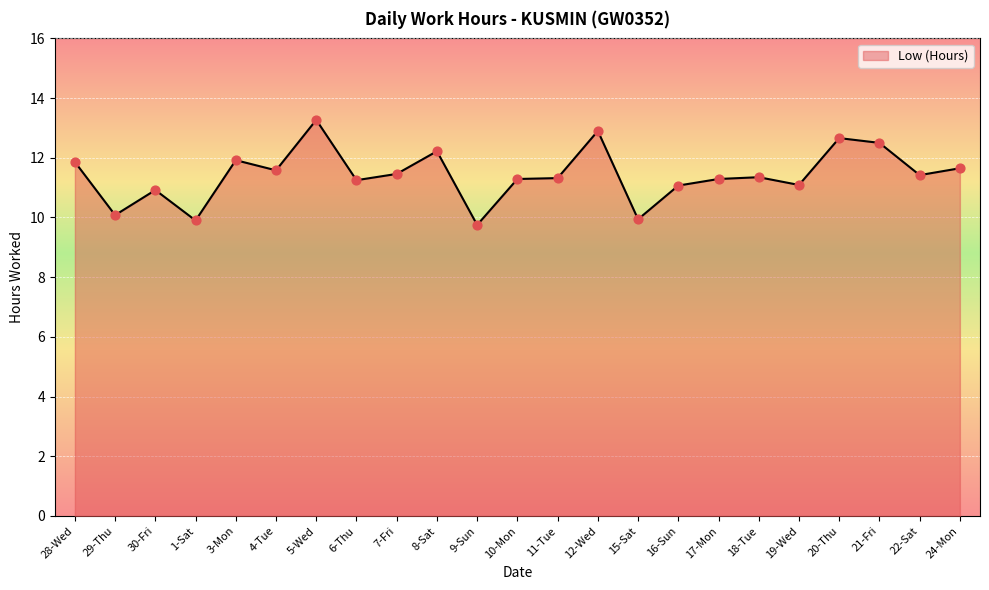

What is the ratio of the value at 11-Tue to the value at 24-Mon?

1.0